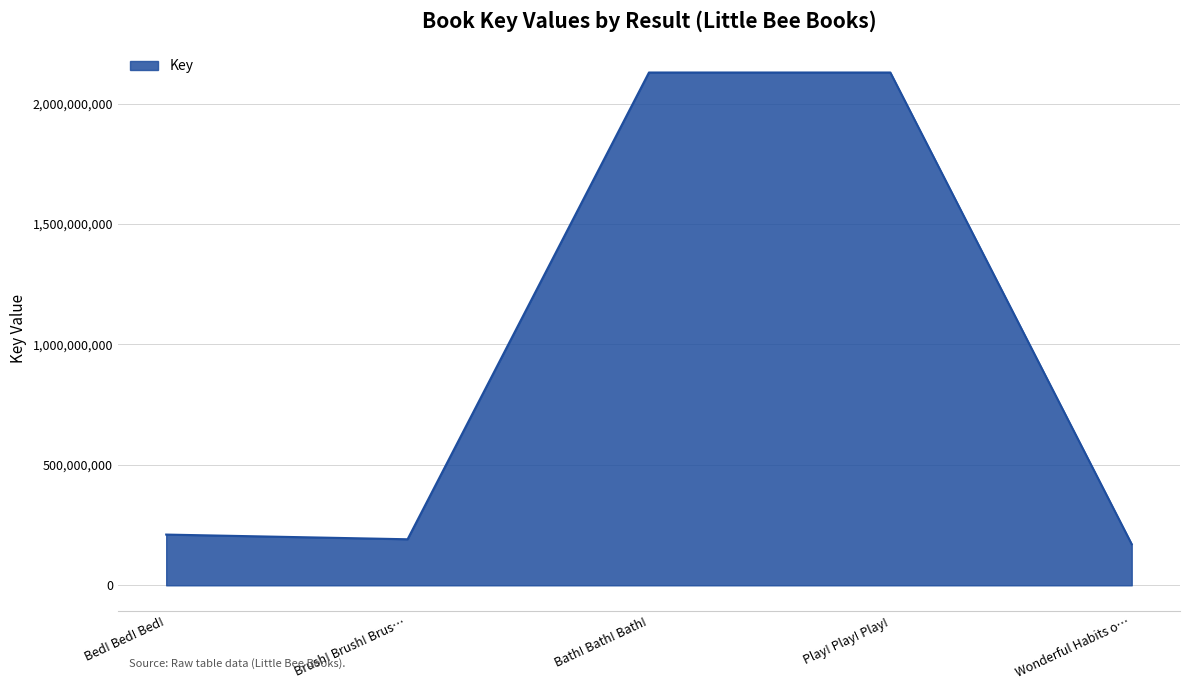

What is the sum of all values?

4829967089